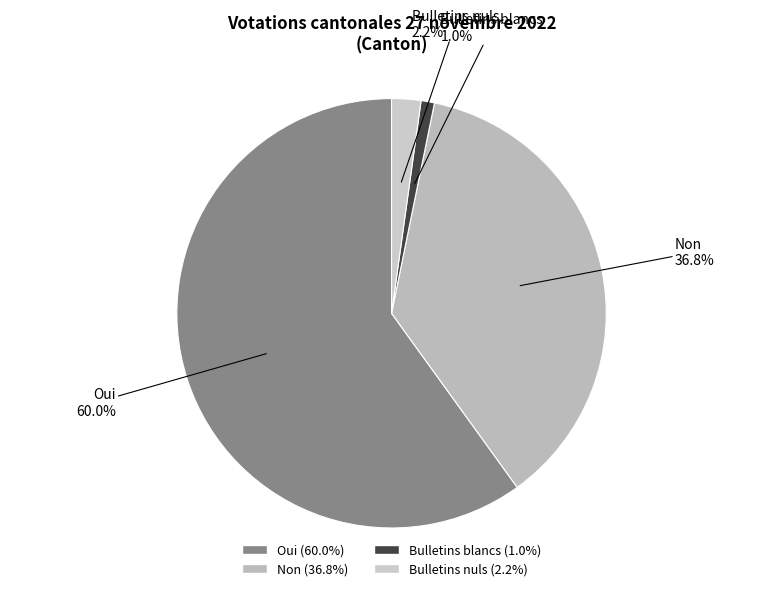

Is it true that Non is 43% of the pie?

False